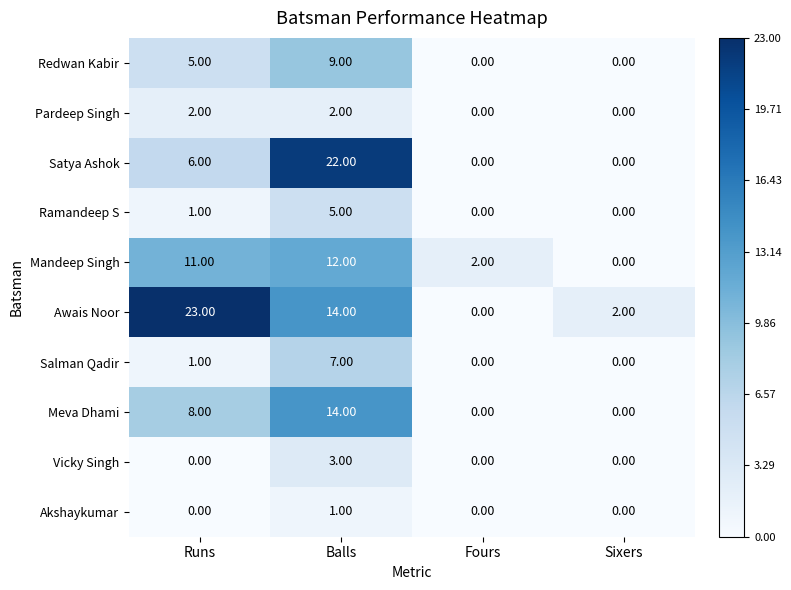

Which series has the widest spread of values?

Awais Noor